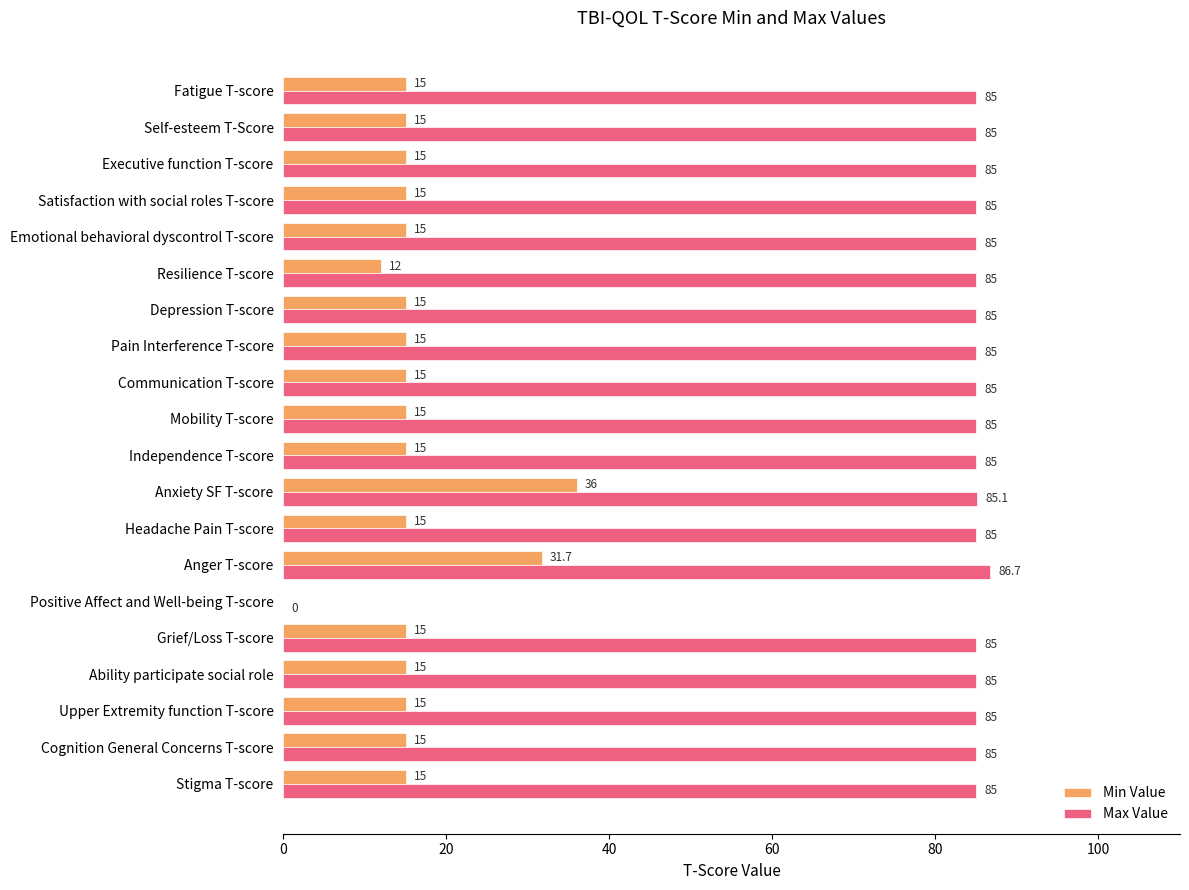

Which series has the widest spread of values?

Max Value